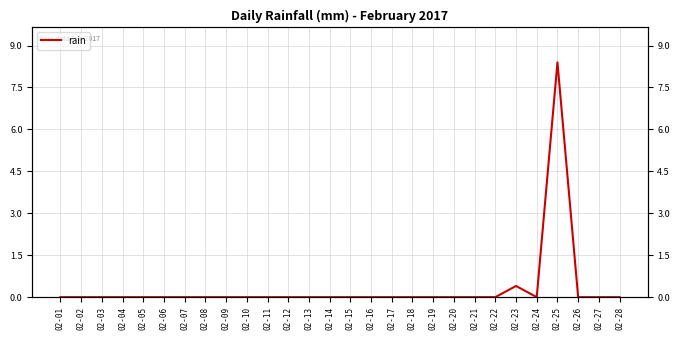

True or false: there are more than 2 points higher than both neighbors.

False